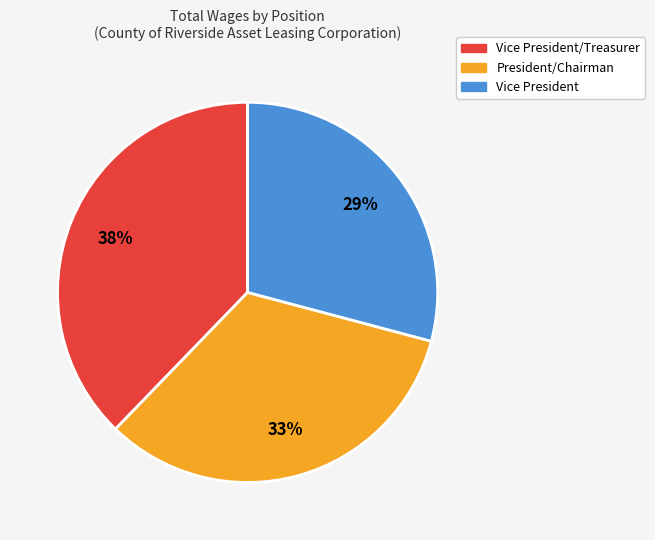

Is there any slice that represents more than half of the pie?

No